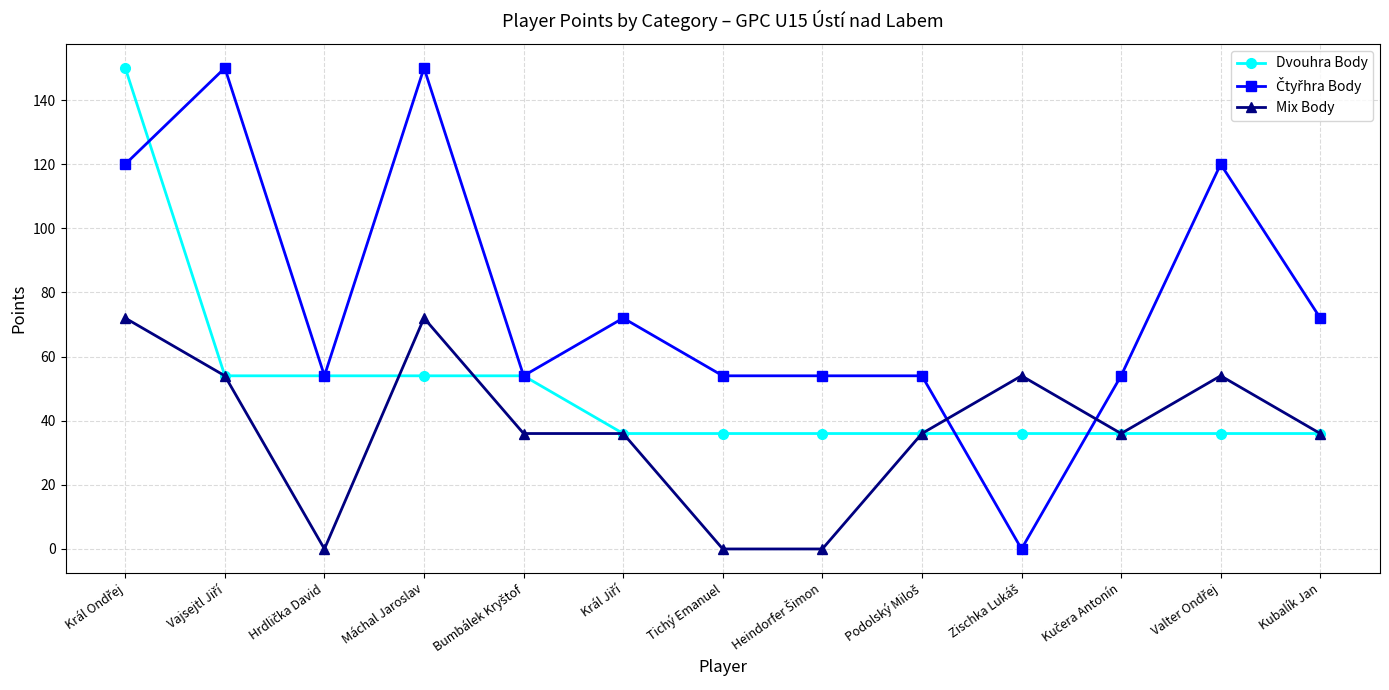

How many lines are shown in the chart?

3